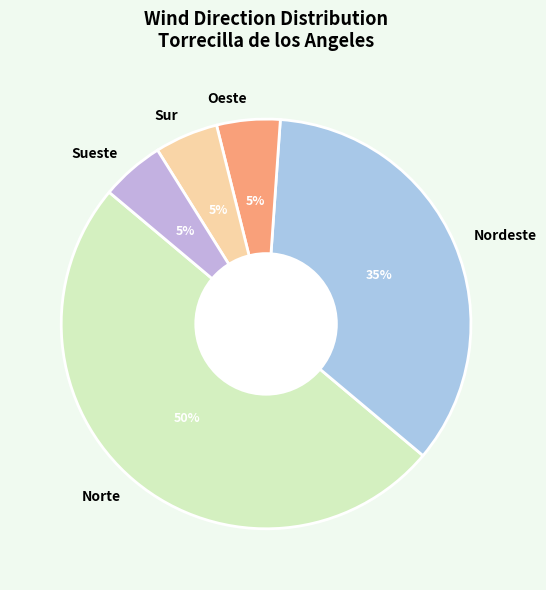

Between Oeste and Norte, which is larger?

Norte